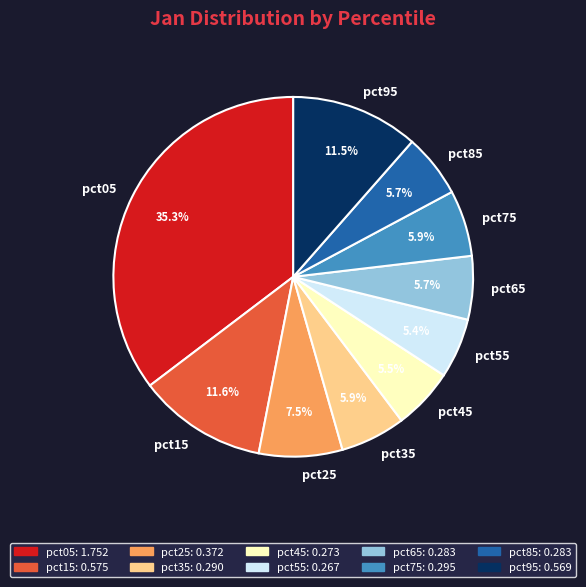

Which slice is the largest?

pct05